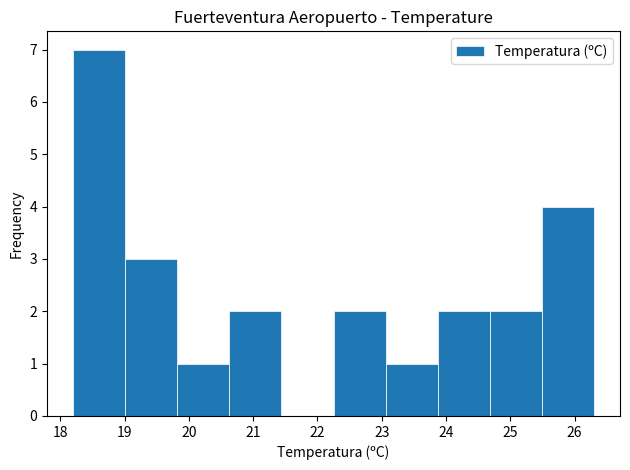

What is the height of the bar covering 23.87 to 24.68 on the x-axis? Neither the bar edges nor the heights are printed on the chart, so give them approximately, as read against the axes.

2